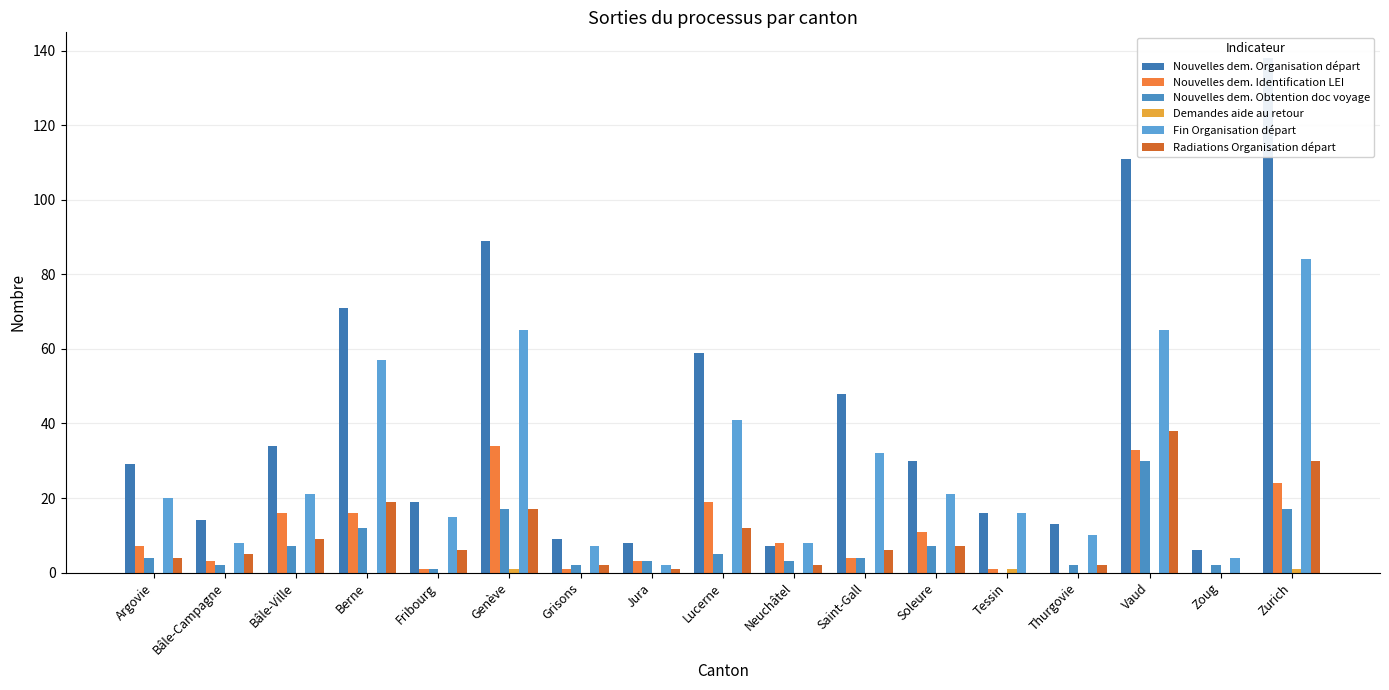

How many bars are there in total?

102